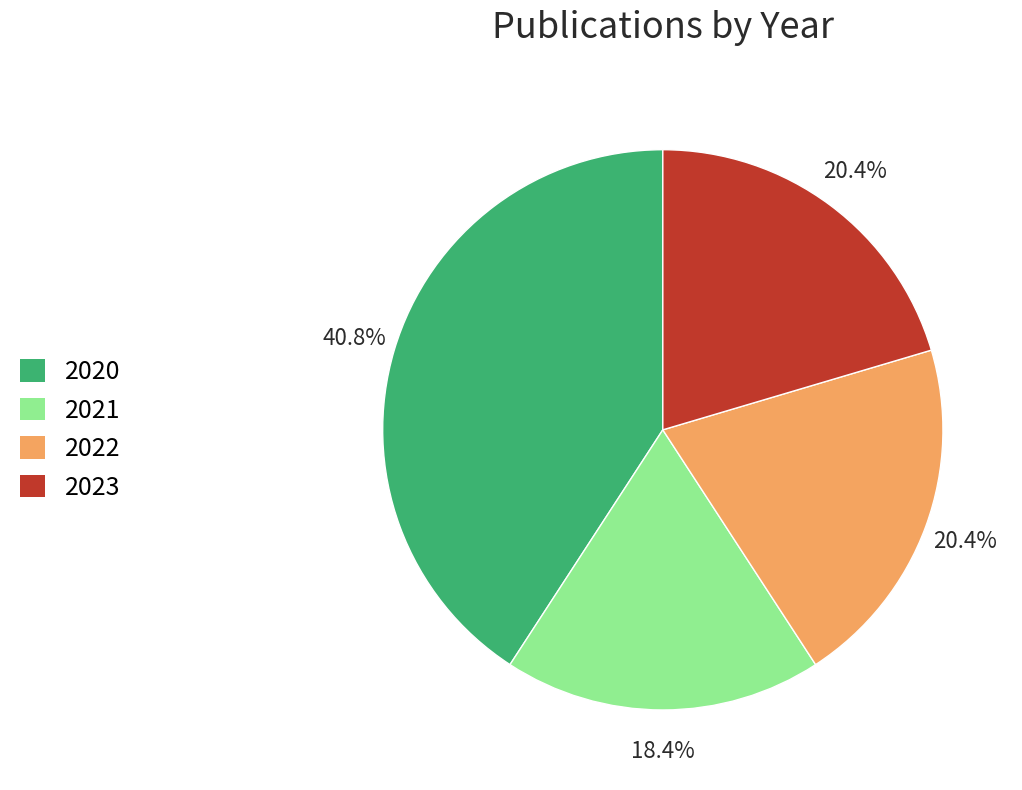

To the nearest percent, what is the difference between the largest and smallest slice percentages?

22%